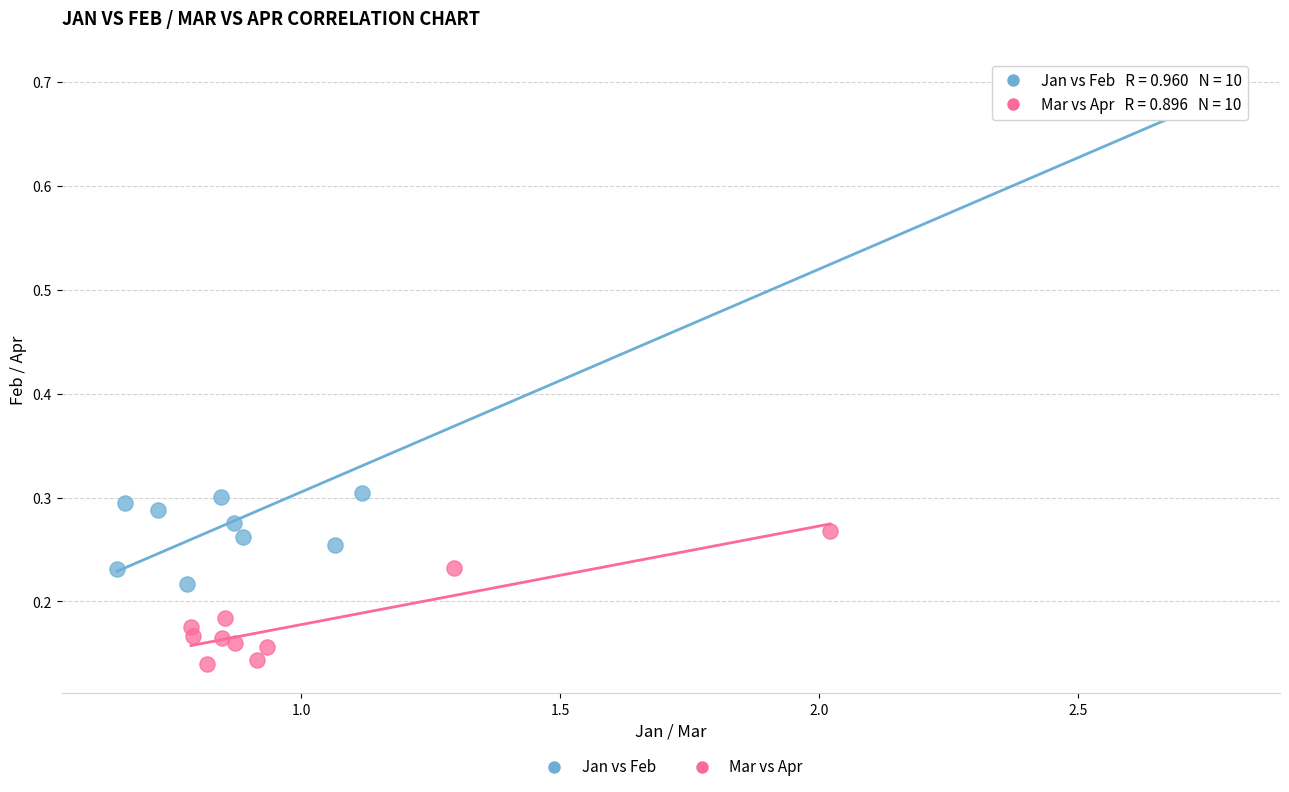

Which series reaches the minimum Y coordinate?

Mar vs Apr